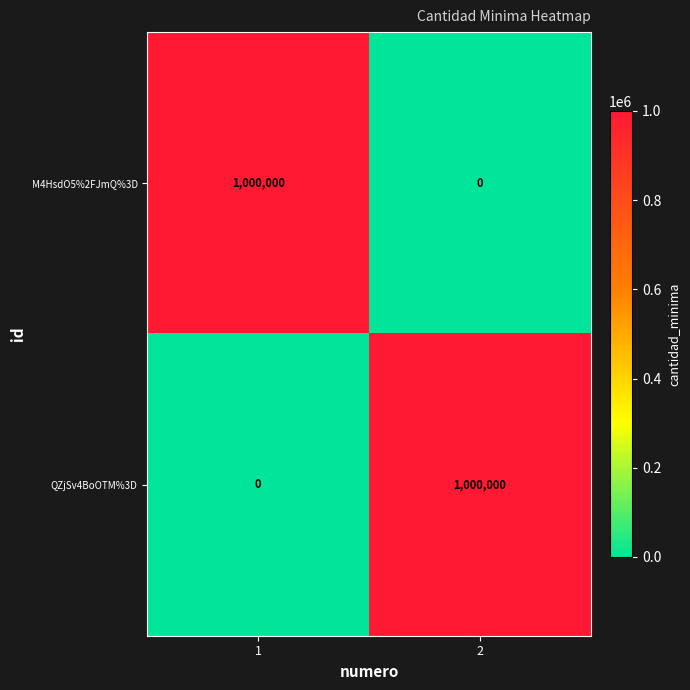

What is the sum of the QZjSv4BoOTM%3D values at 1 and 2?

1000000